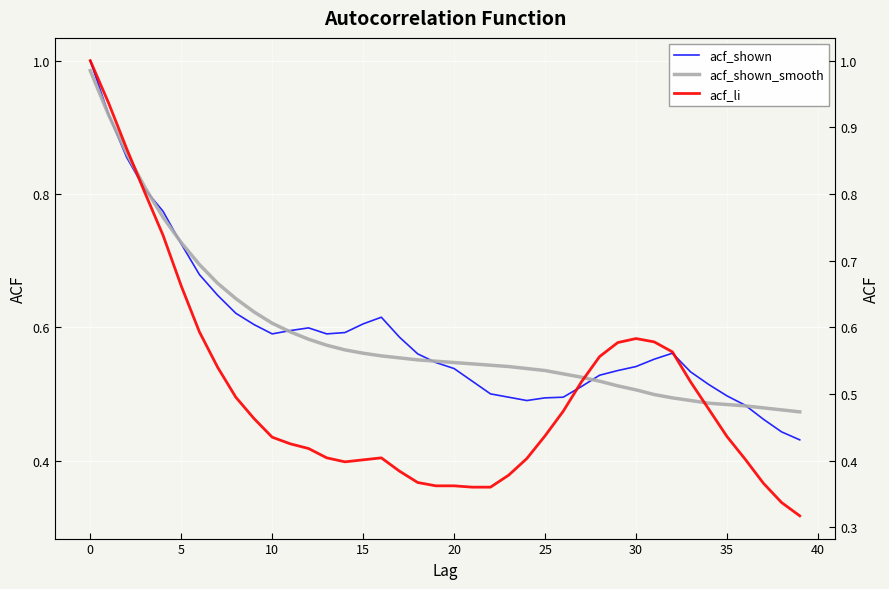

How many interior local peaks does the acf_shown series have?

3